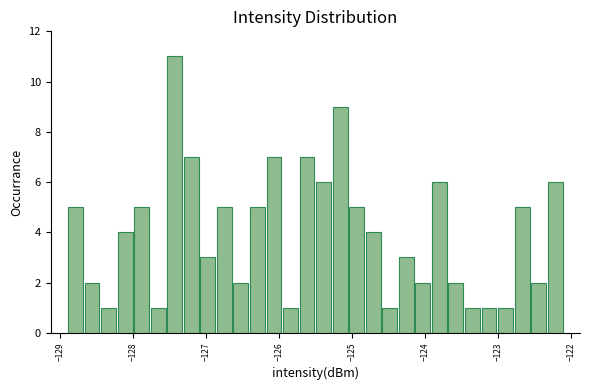

Around what value on the x-axis is the tallest bar? Give the approximate position of its centre, as read against the axis.

-127.4